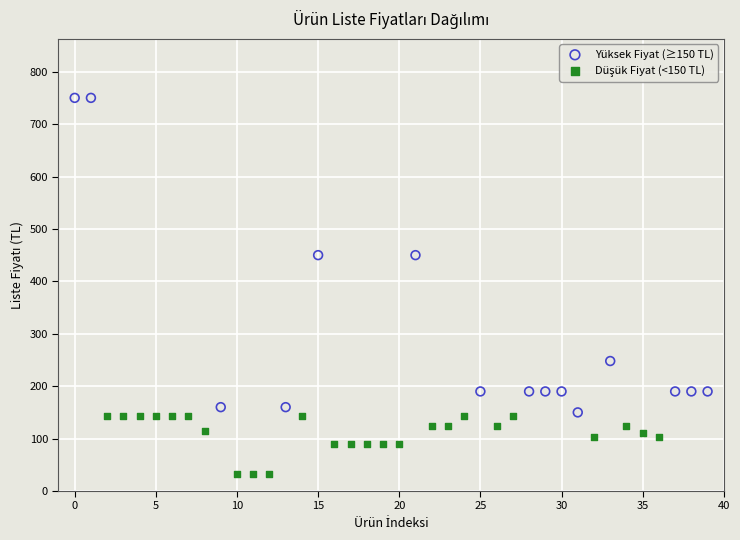

Which series reaches the maximum Y coordinate?

Yüksek Fiyat (≥150 TL)